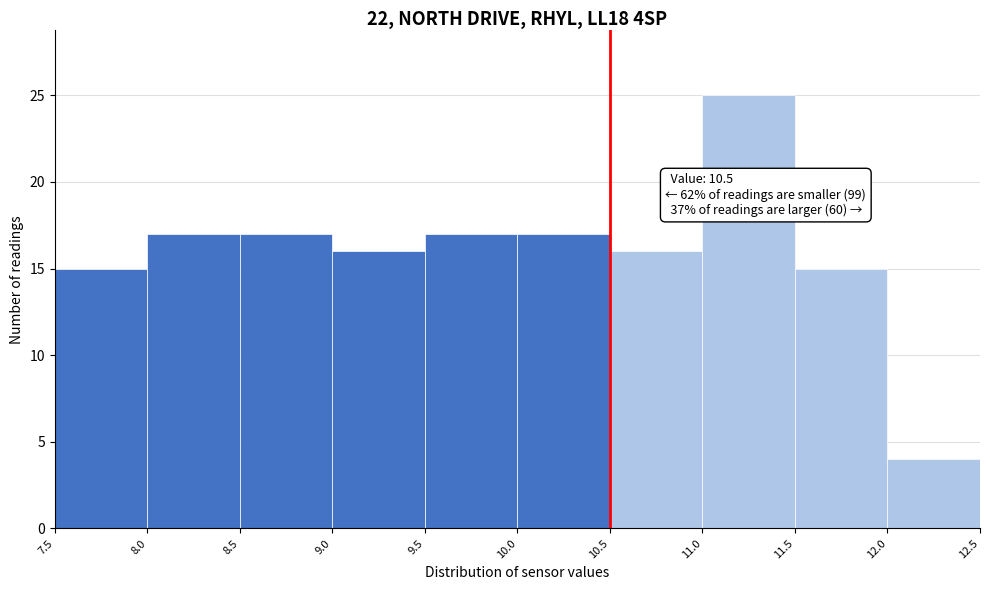

Over which range of the x-axis is the bar tallest?

11.0 to 11.5